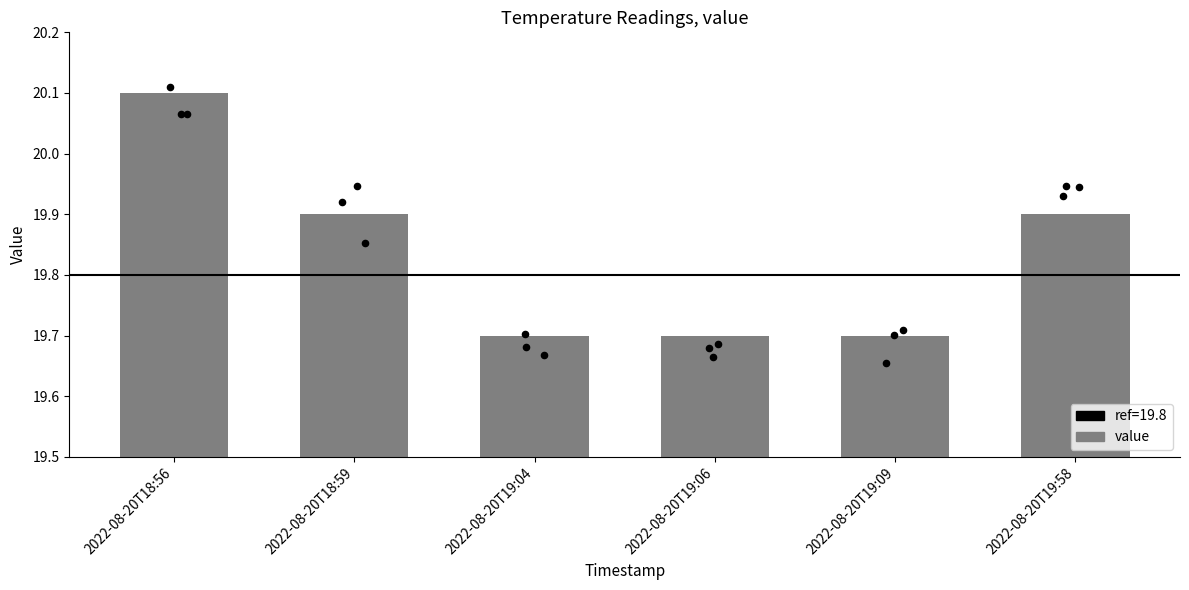

Approximately how many times larger is the value at 2022-08-20T19:09 compared to 2022-08-20T19:58?

1.0